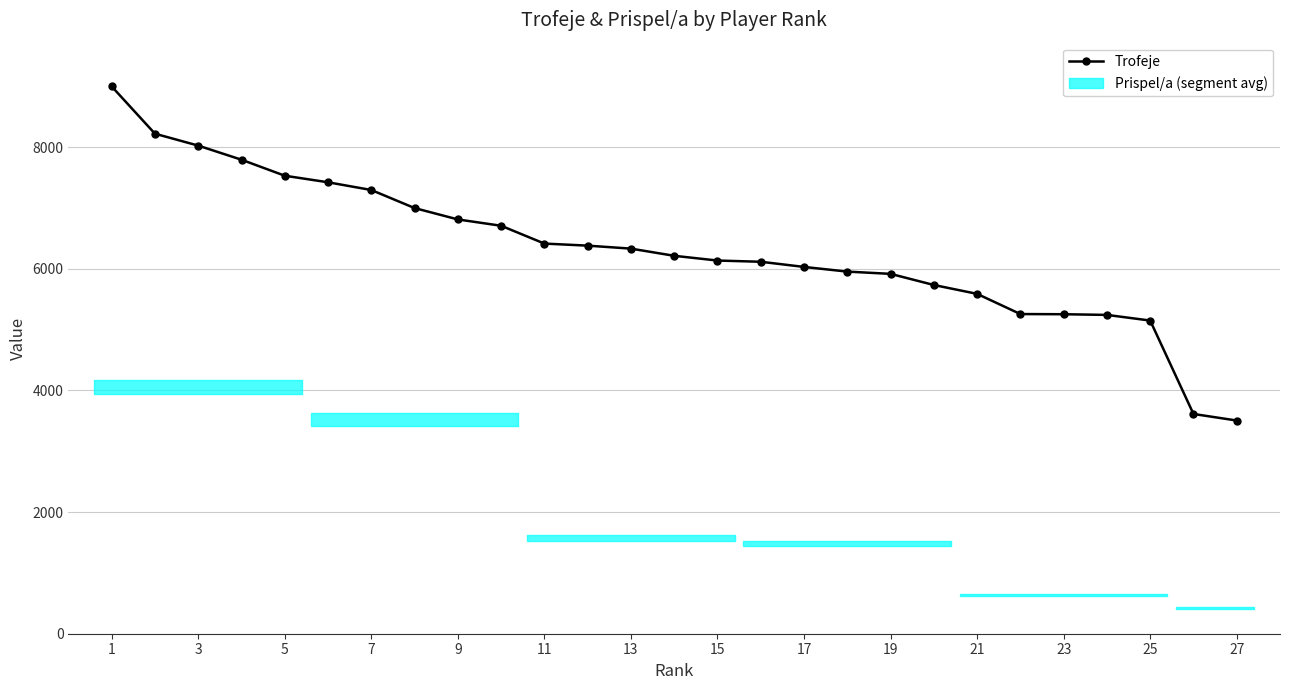

What is the average value?

6321